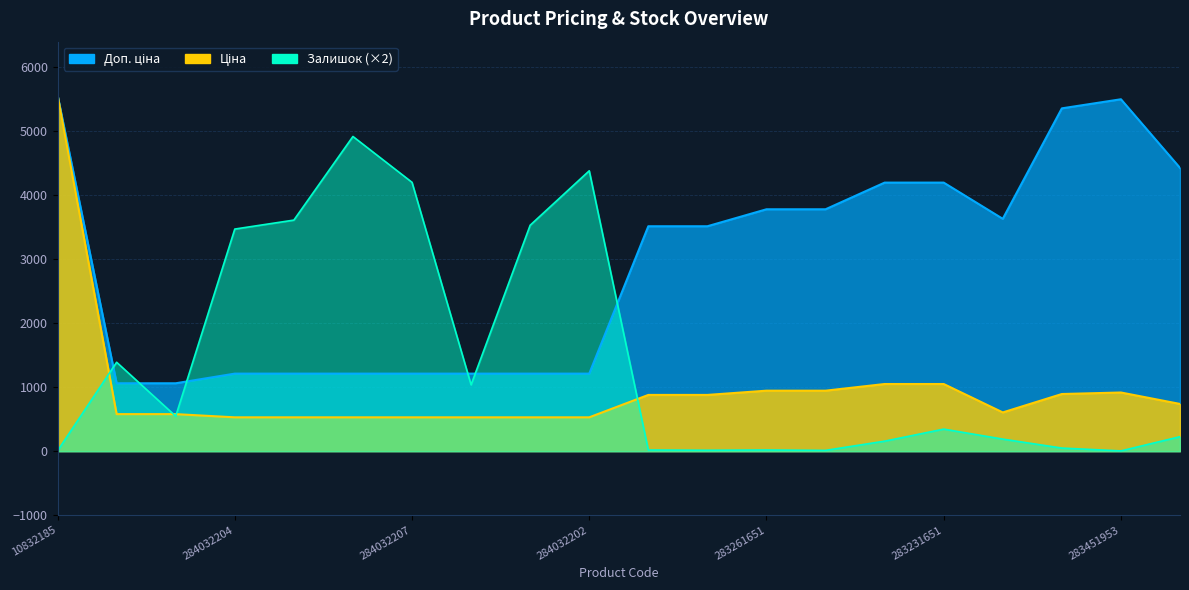

True or false: Доп. ціна has more than 1 interior local peaks.

False